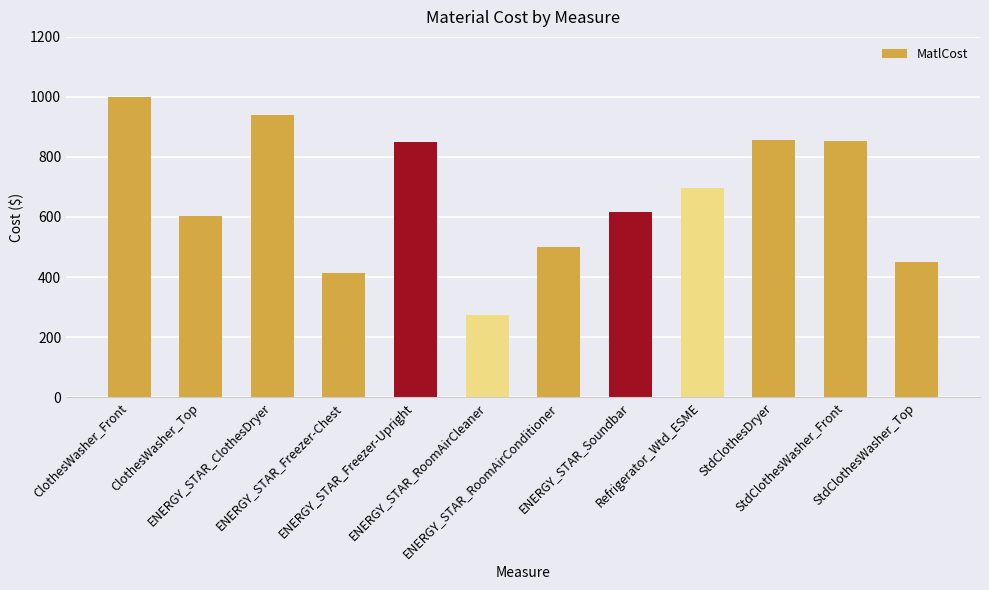

The value at ENERGY_STAR_RoomAirCleaner is 129. True or false?

False